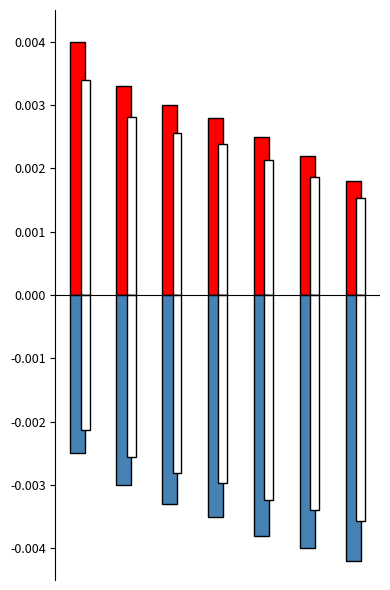

The Negative series shows -0.0 at CC - CO CIVIL. True or false?

False